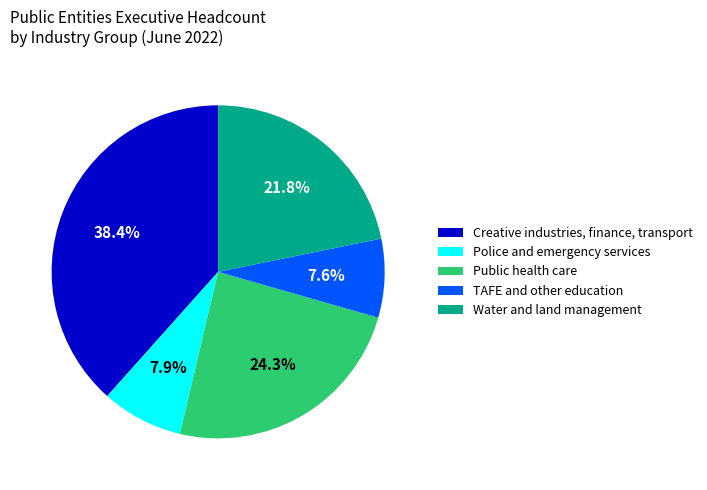

True or false: Water and land management accounts for 22% of the total.

True